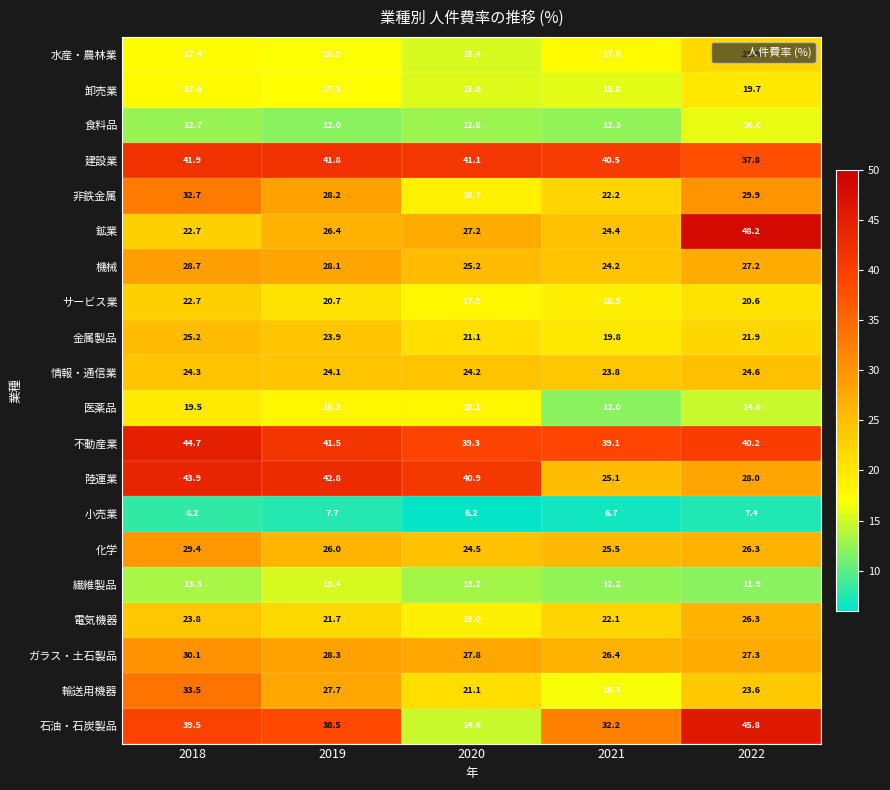

How many distinct data groups are displayed?

20